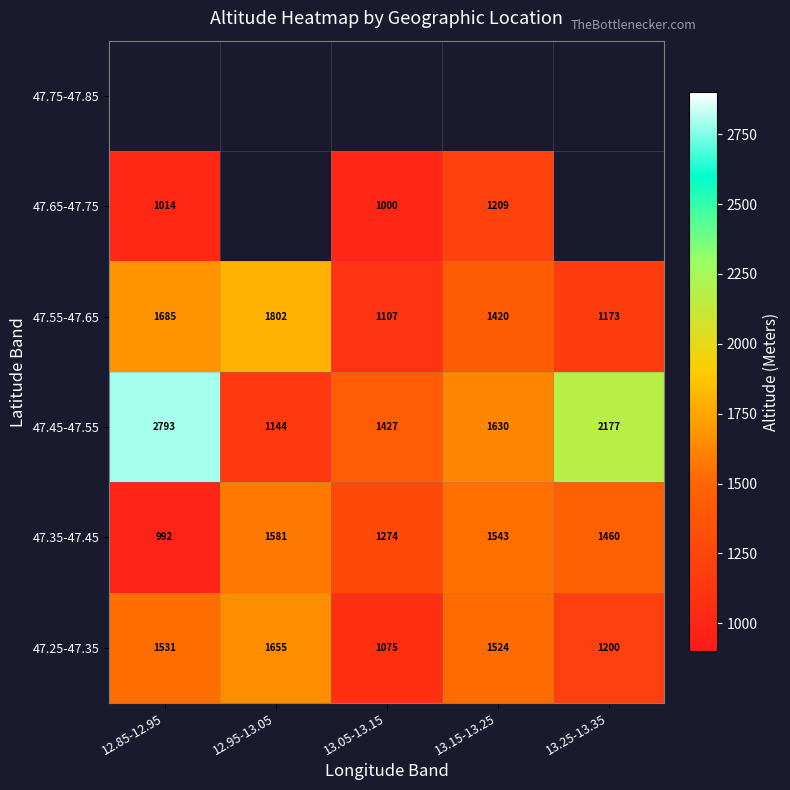

The value of 47.65-47.75 at 13.15-13.25 is 1985. True or false?

False